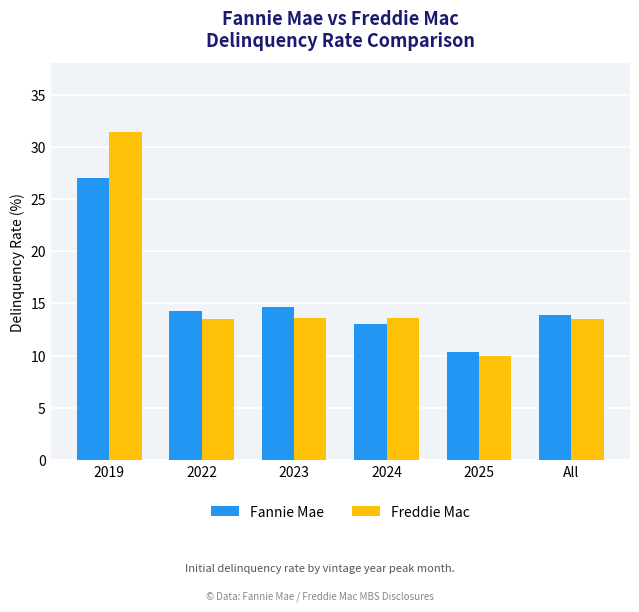

What is the difference between the maximum and minimum values in the Freddie Mac series?

21.4